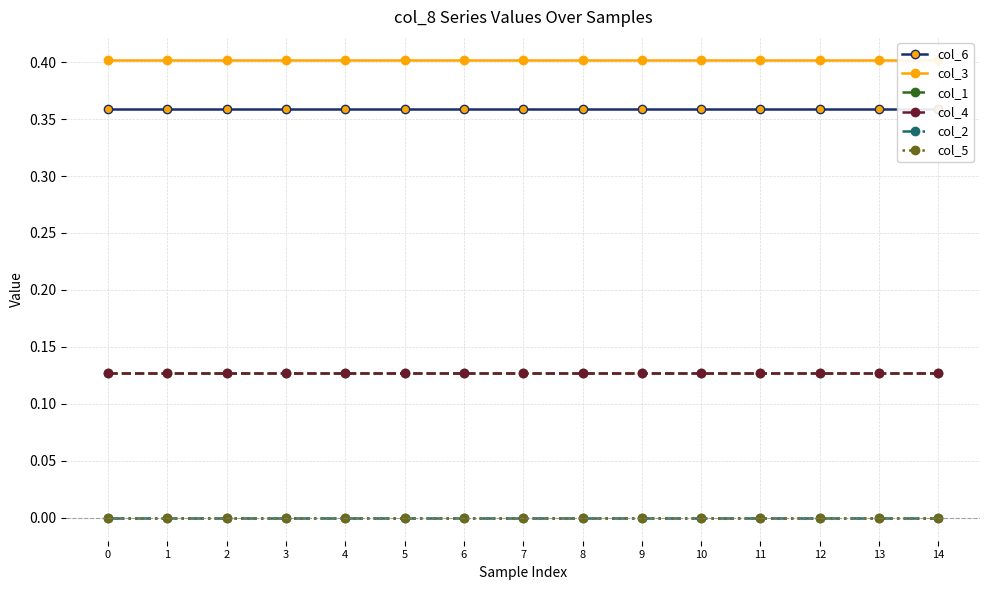

Is this an area chart (filled region under the line)?

No